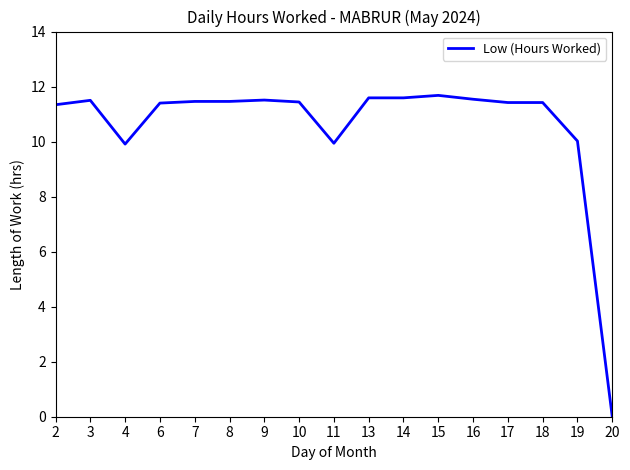

How many series are shown in this chart?

1